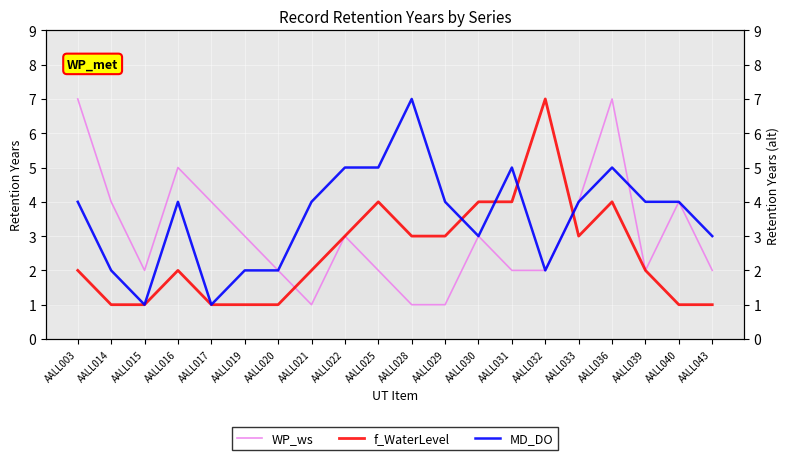

Between which two adjacent categories do WP_ws and f_WaterLevel first intersect?

AALL020 and AALL021